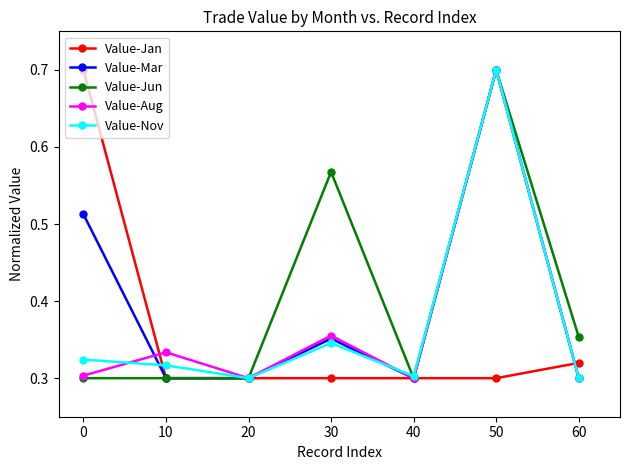

At how many categories does at least one series exceed 0?

7